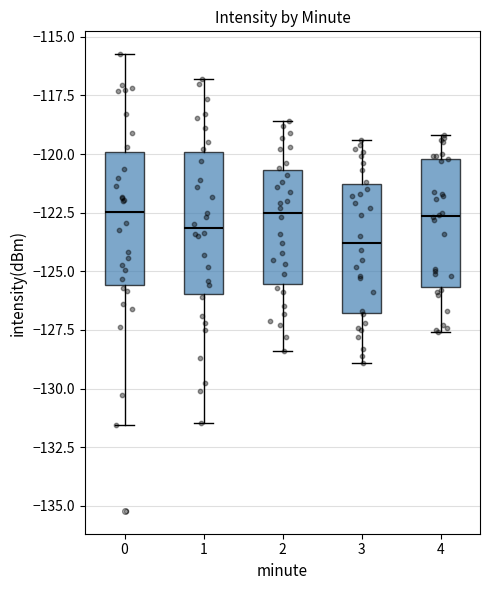

Which box has the lowest median line?

3